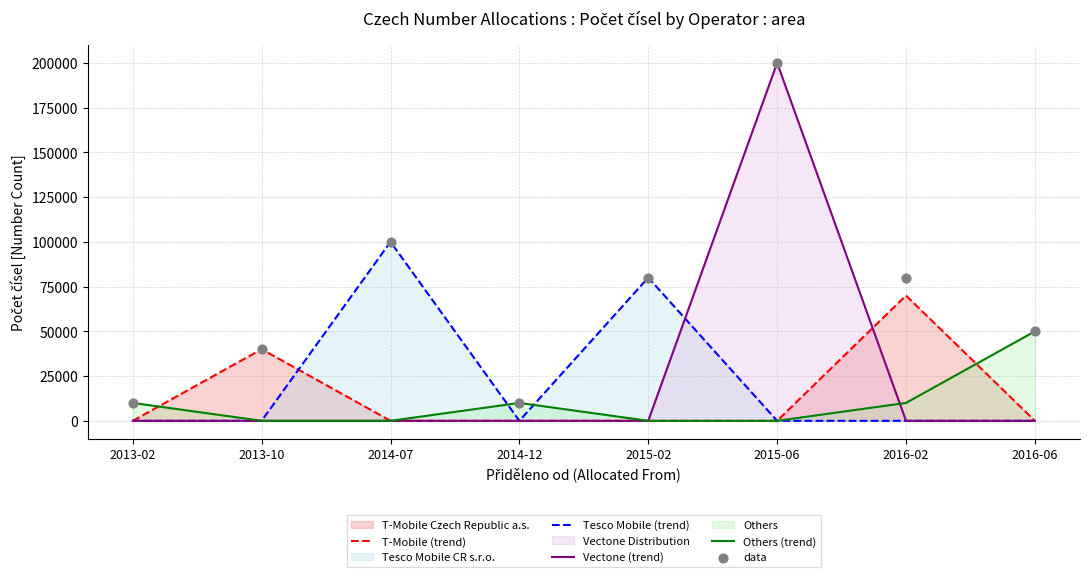

Which series contains the highest Y value?

Vectone (trend)